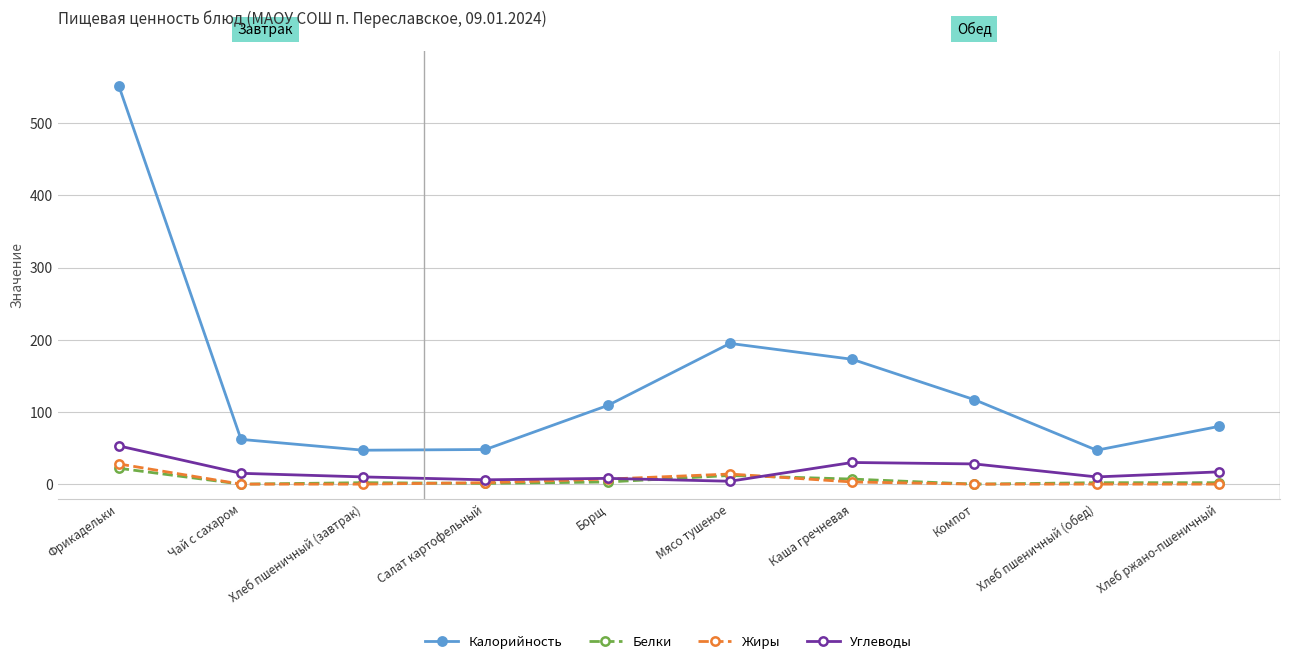

What position from the left is Салат картофельный?

4